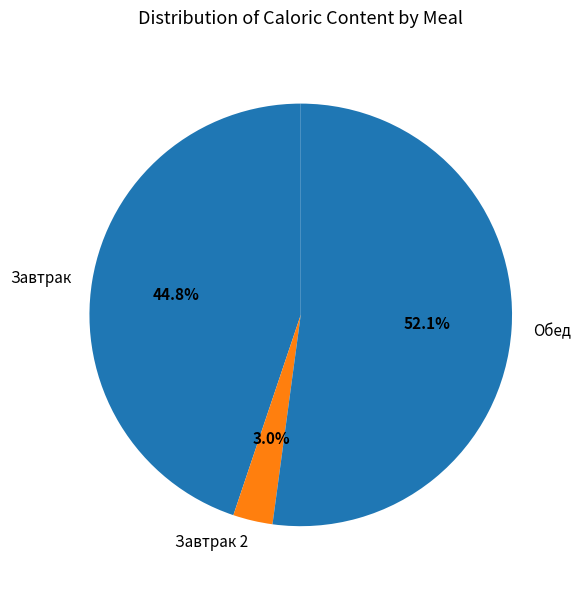

How many slices are in this pie chart?

3